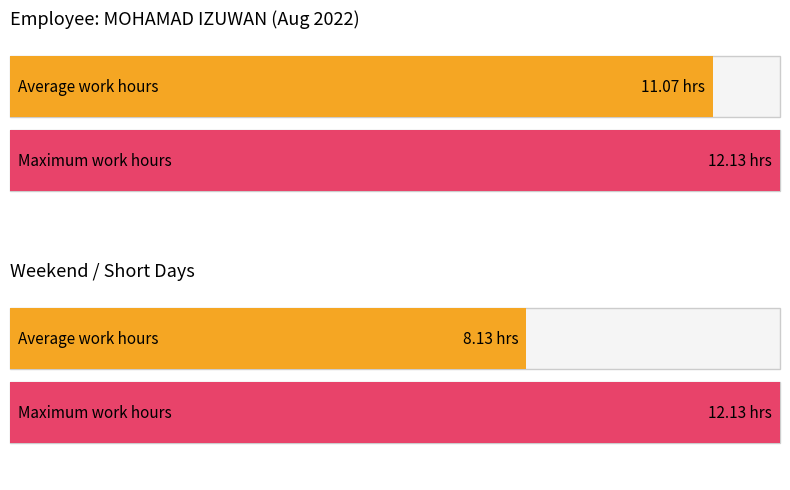

True or false: Maximum utilization has a value of 16.4 at 11.

False